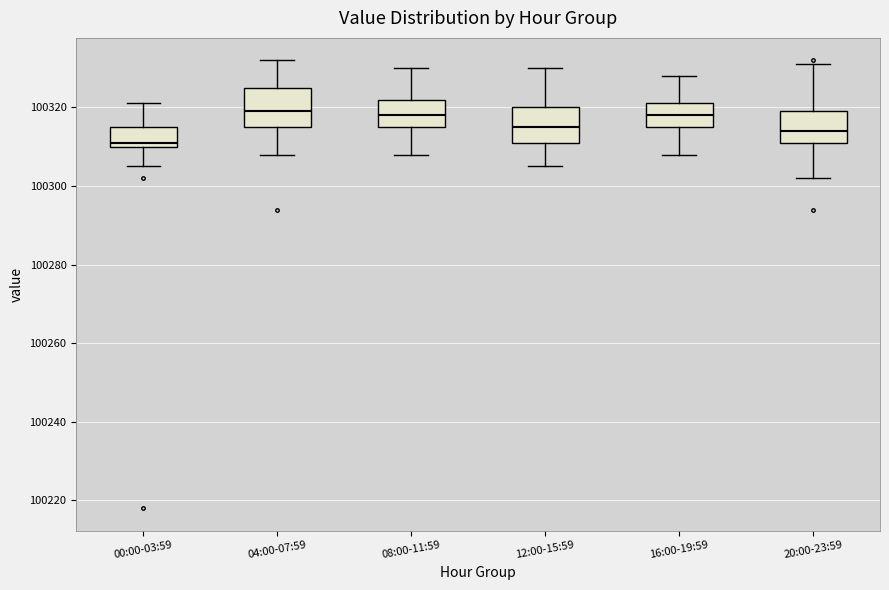

Where does the lower whisker of the box for 12:00-15:59 end on the y-axis? The values are not printed on the chart, so give them approximately, as read against the axis.

100306